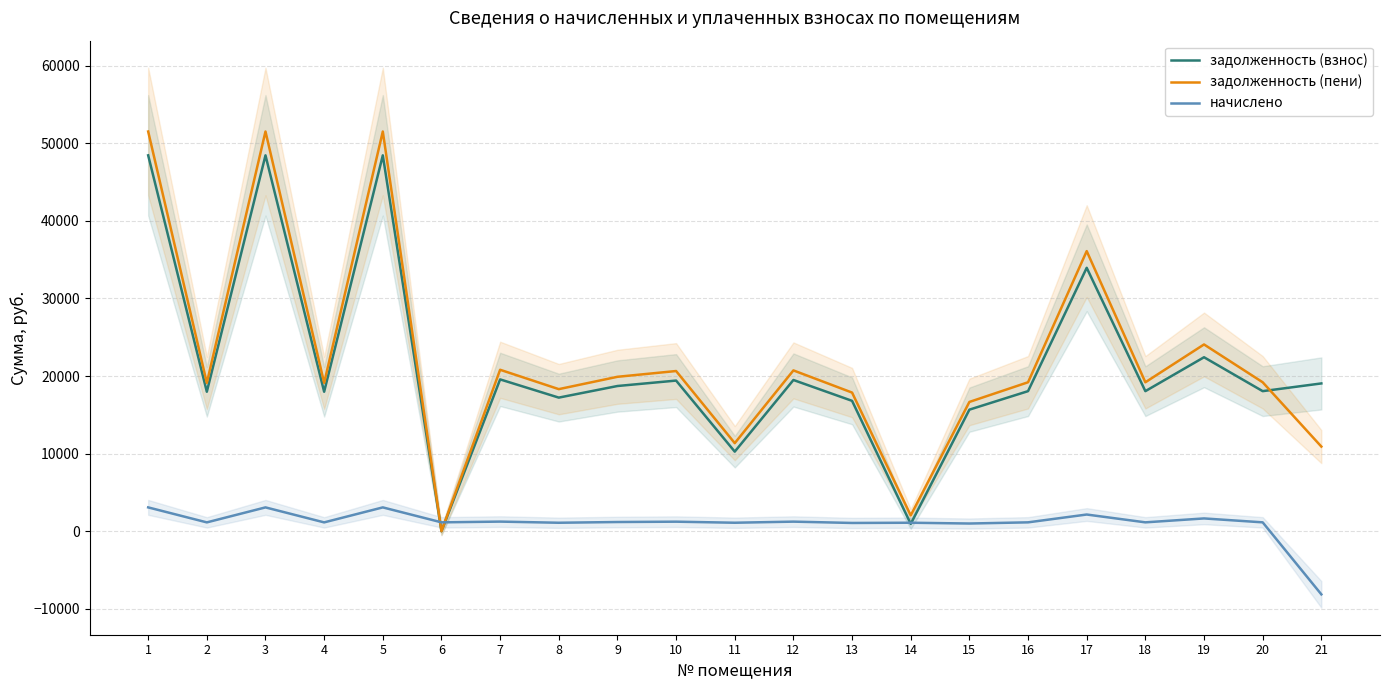

Which series ends up on top after the final intersection of задолженность (пени) and начислено?

задолженность (пени)